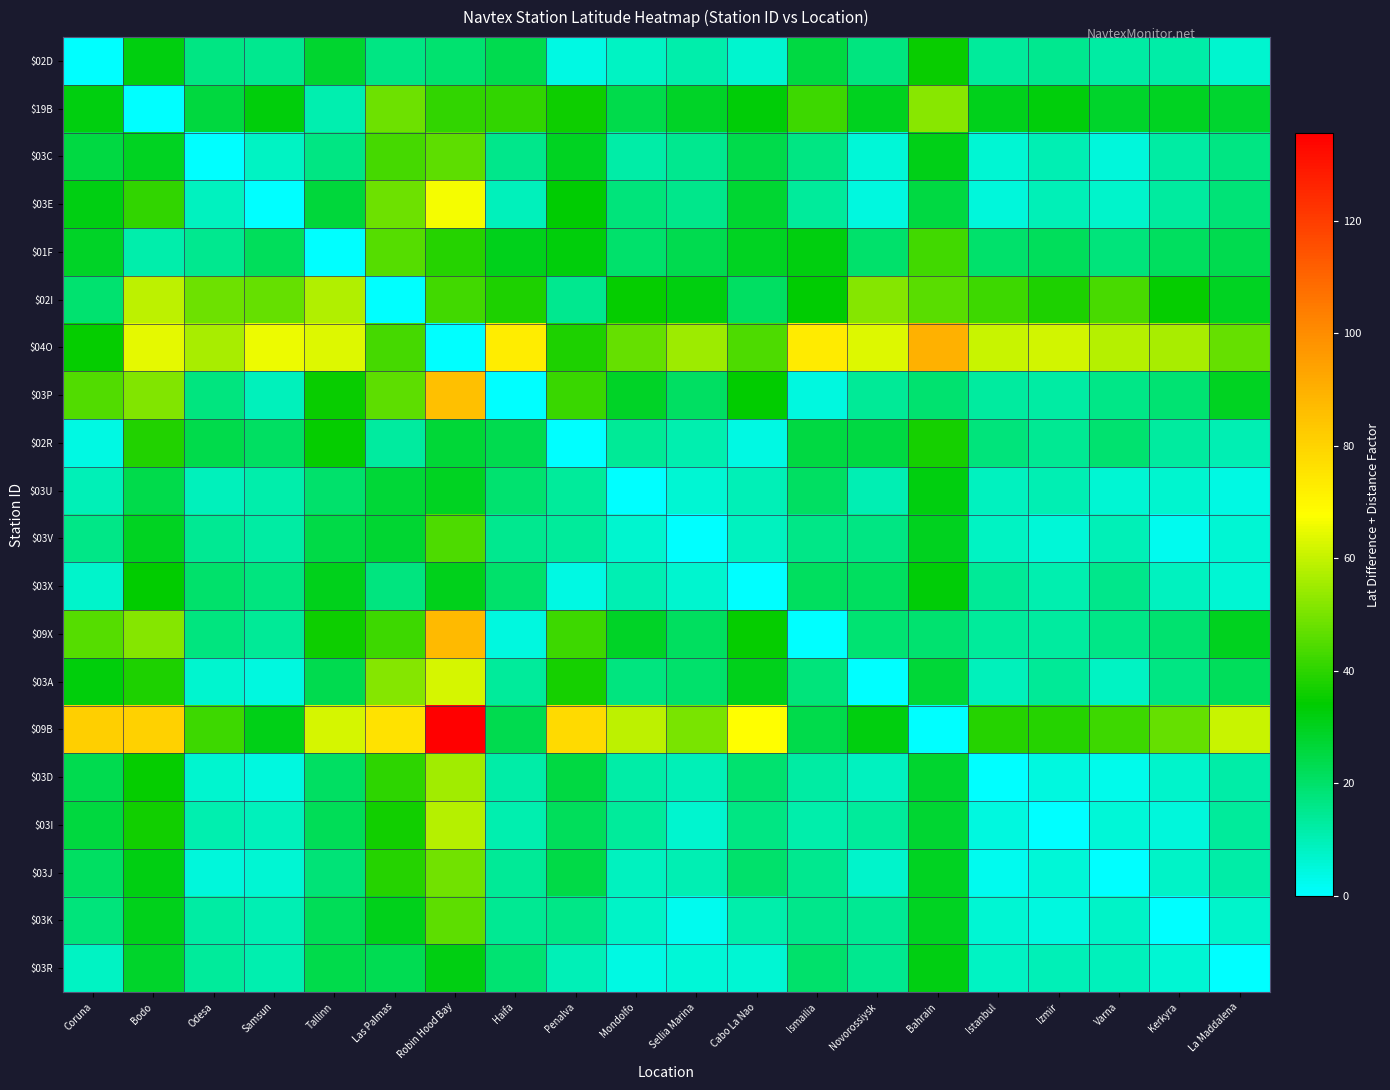

Between Bahrain and Sellia Marina, which is larger?

Bahrain